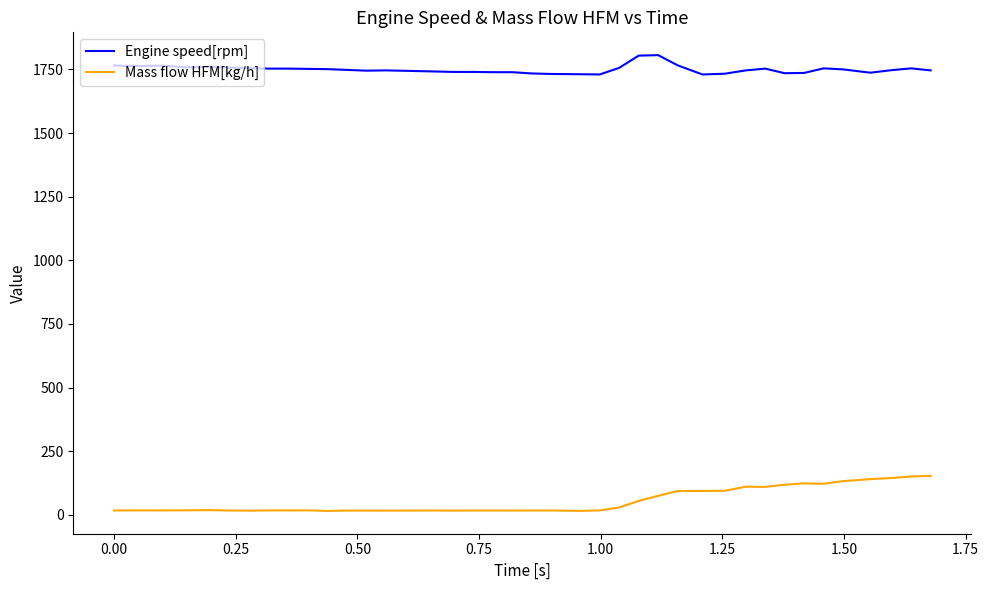

True or false: Mass flow HFM[kg/h] and Engine speed[rpm] intersect in this chart.

False